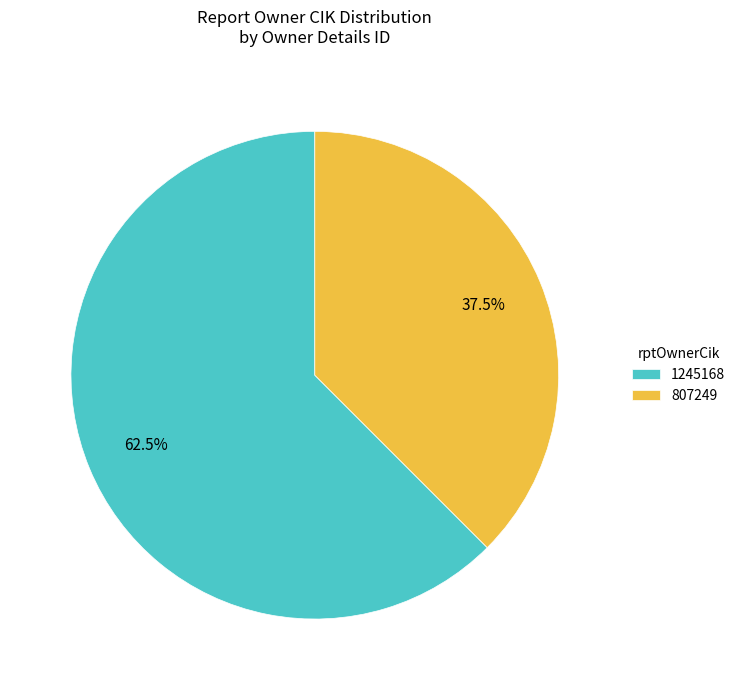

Between 1245168 and 807249, which is larger?

1245168